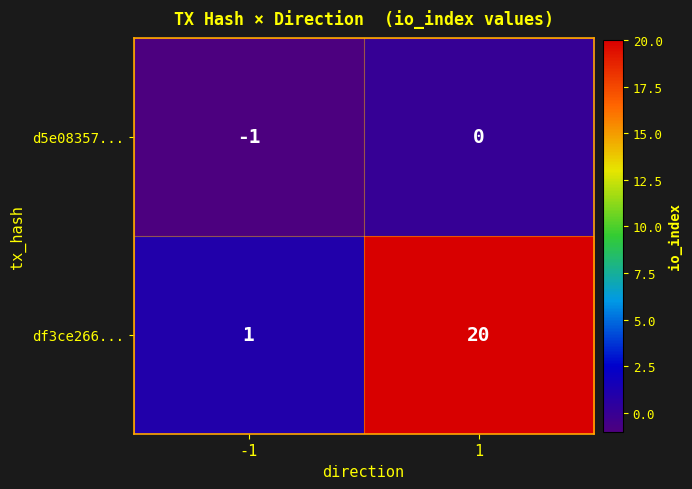

Is the value of d5e08357... at 1 greater than the value of df3ce266... at 1?

No